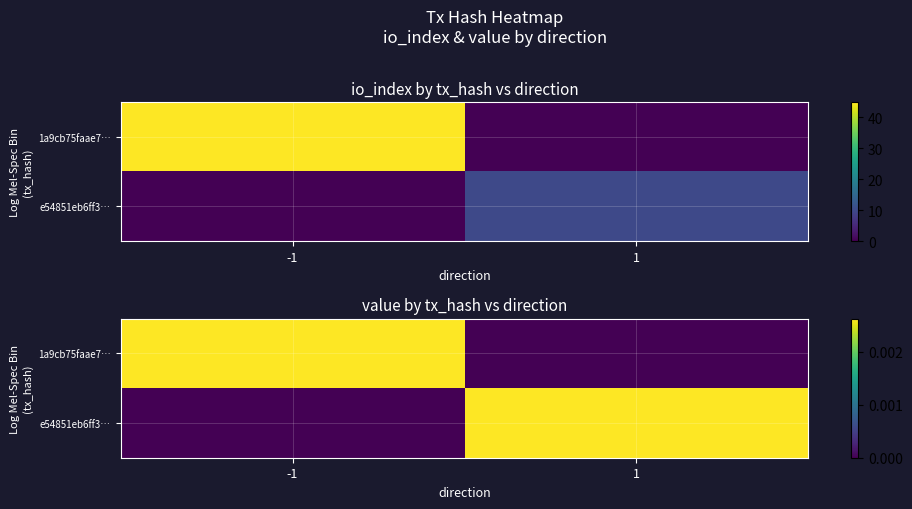

The value of 1a9cb75faae7… at 1 is 0.0. True or false?

True